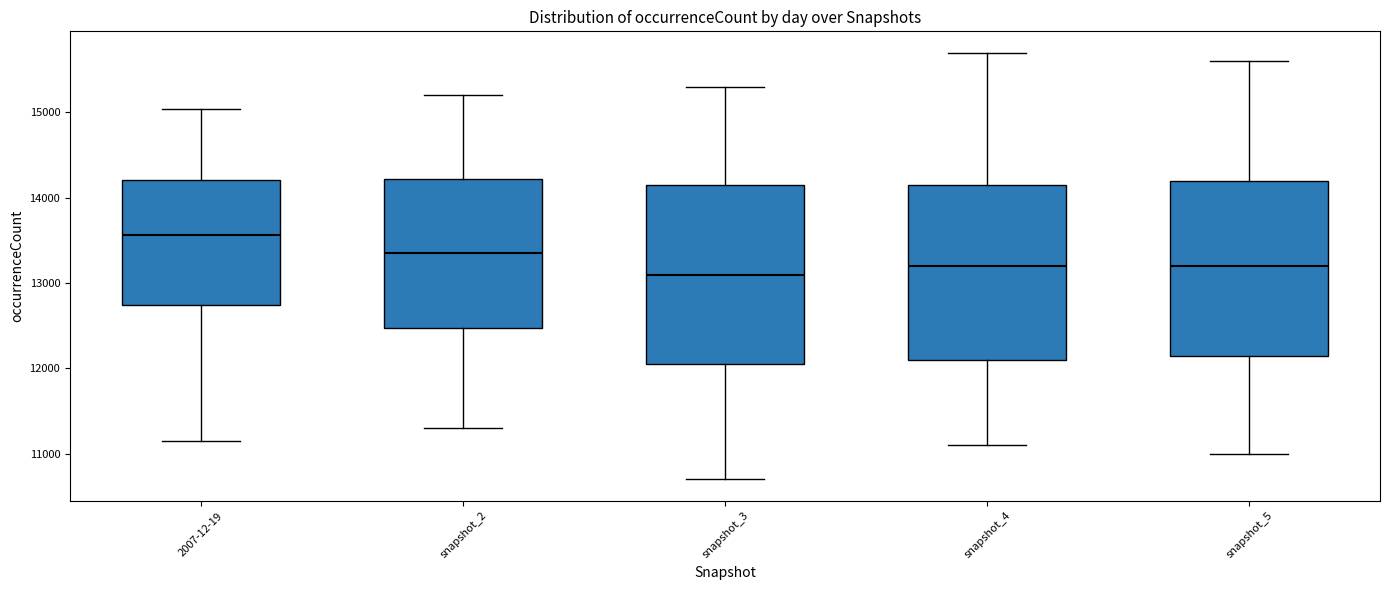

Reading left to right, transcribe this box plot: for each box, give where its median line is, the range the box spans, and where its two whiskers end, as read against the y-axis. The values are not printed on the chart, so give them approximately, as read against the axis.

2007-12-19: median 13600, box 12700 to 14200, whiskers 11100 to 15000
snapshot_2: median 13400, box 12500 to 14200, whiskers 11300 to 15200
snapshot_3: median 13100, box 12100 to 14200, whiskers 10700 to 15300
snapshot_4: median 13200, box 12100 to 14200, whiskers 11100 to 15700
snapshot_5: median 13200, box 12200 to 14200, whiskers 11000 to 15600